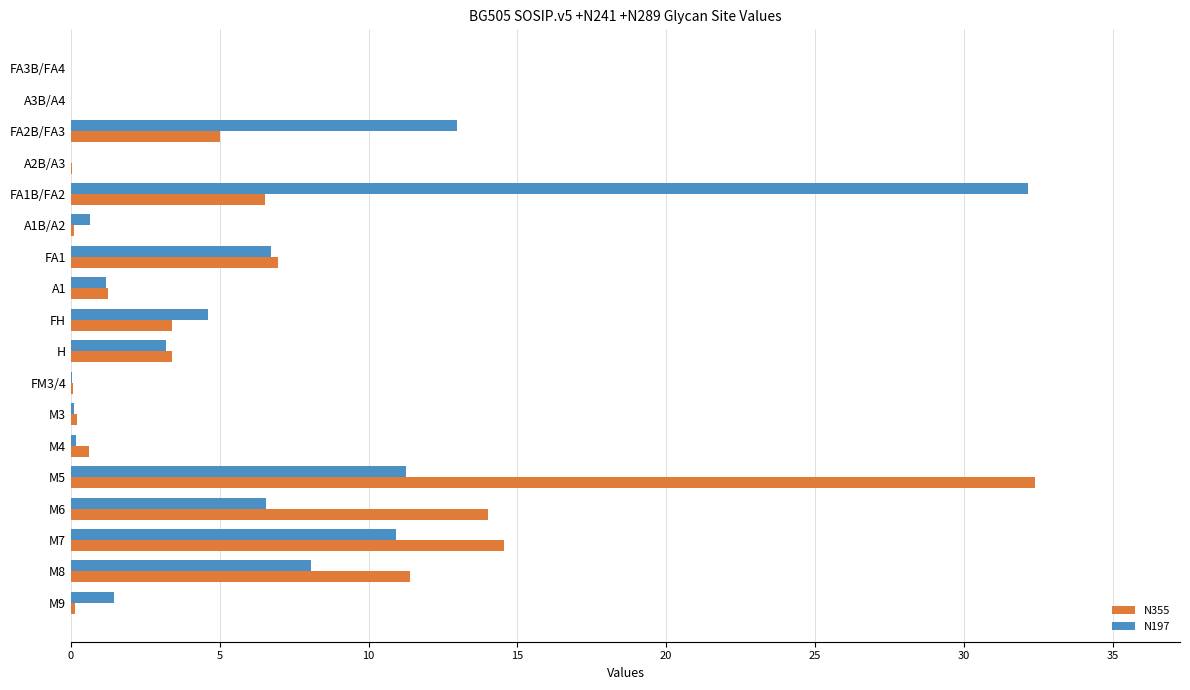

True or false: N197 has a value of 4.6 at FH.

True